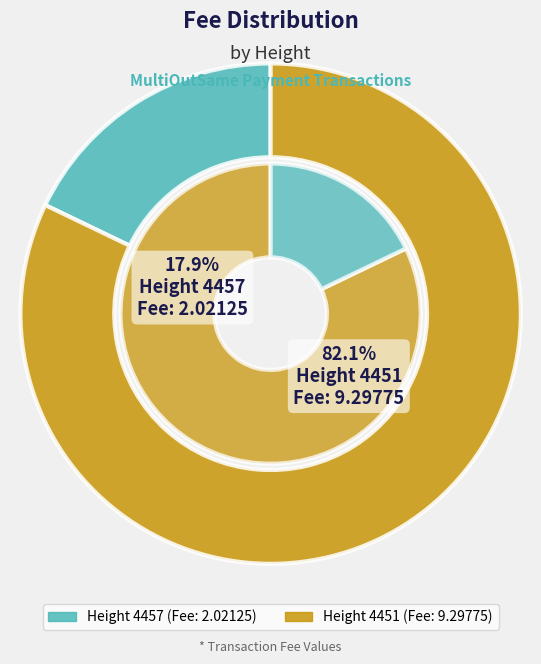

Which slice is the smallest?

4457